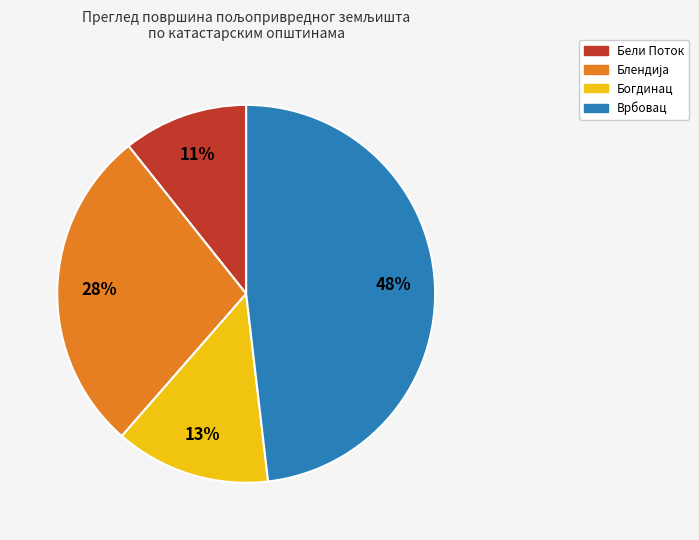

To the nearest percent, what is the average slice percentage?

25%